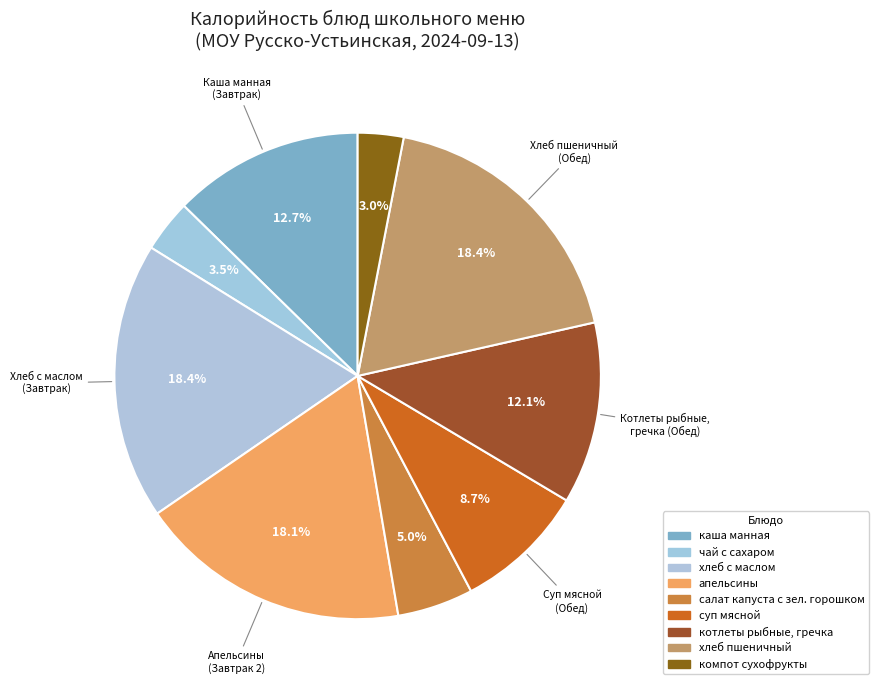

To the nearest percent, what is the combined percentage of компот сухофрукты and суп мясной?

12%